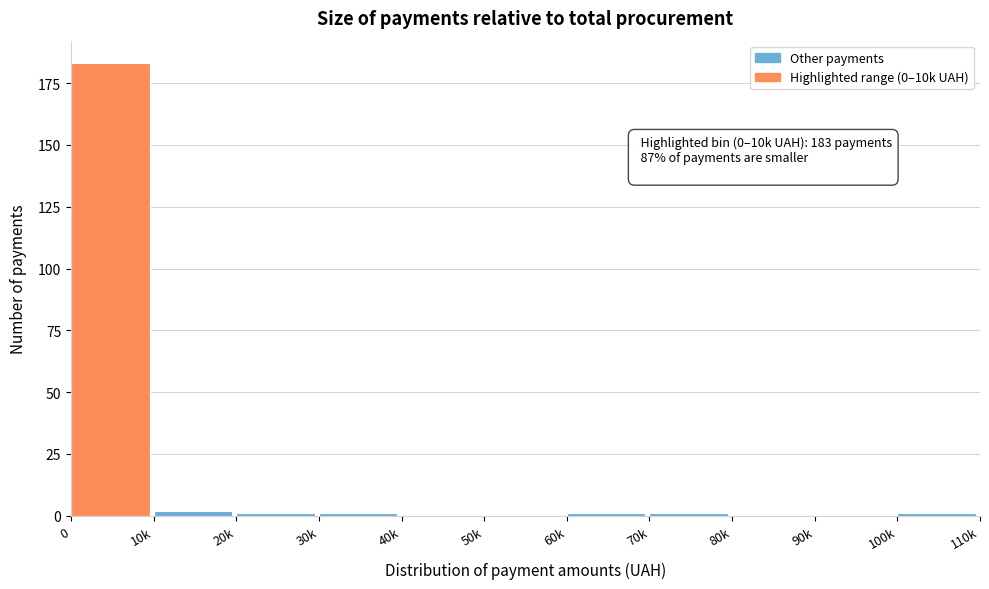

Reading left to right, transcribe all the data shown in this chart.

0=183	10k=2	20k=1	30k=1	40k=0	50k=0	60k=1	70k=1	80k=0	90k=0	100k=1